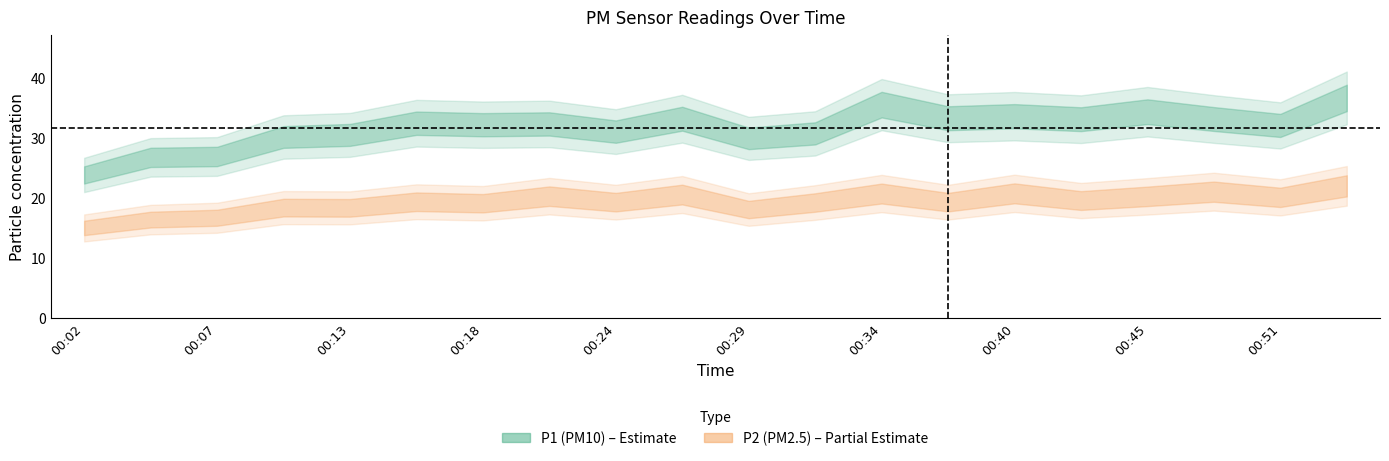

True or false: P2 has a value of 16.4 at 00:04.

True